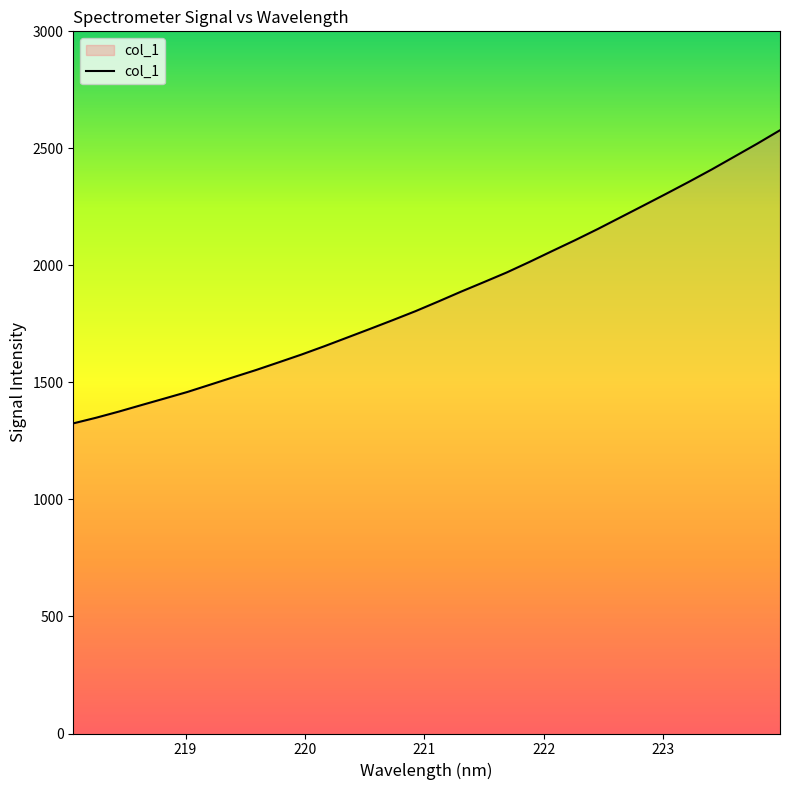

What is the minimum value shown in the chart?

1325.0